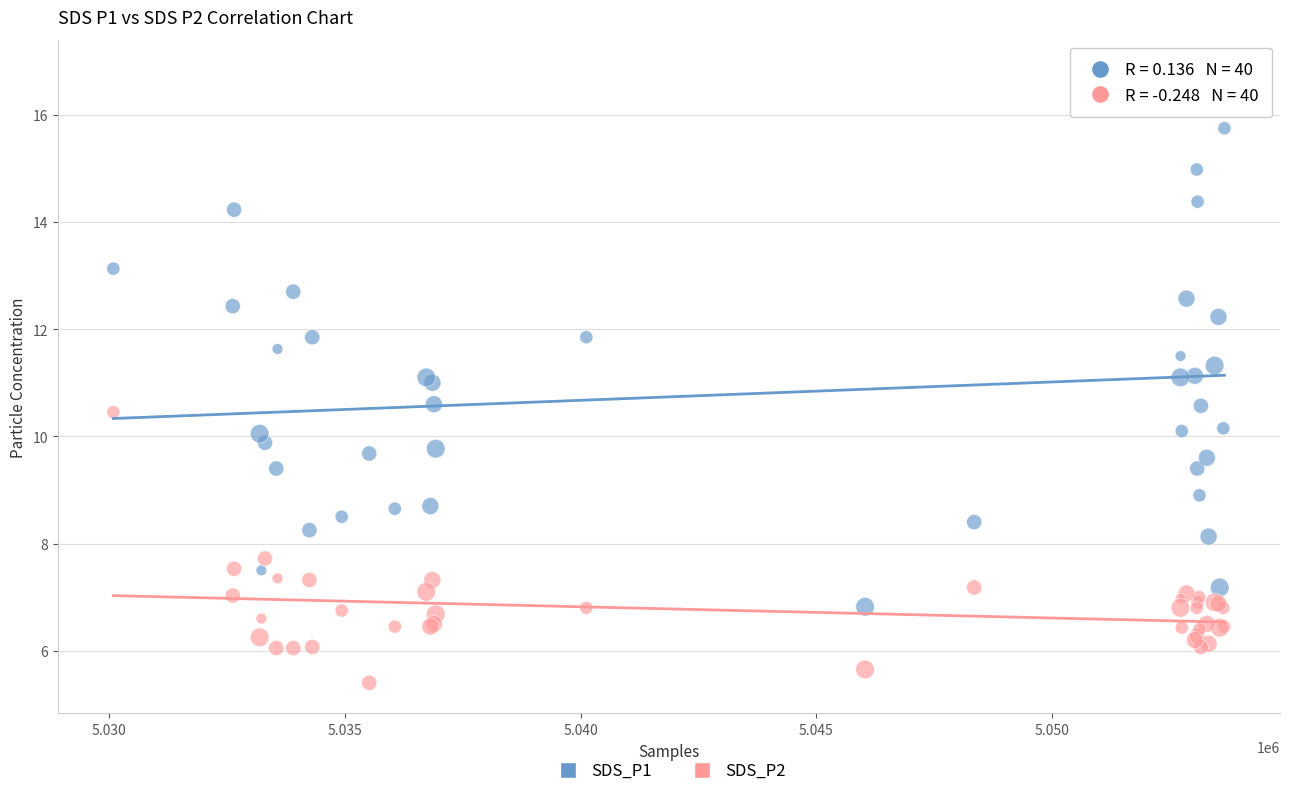

Which series contains the lowest Y value?

SDS_P2